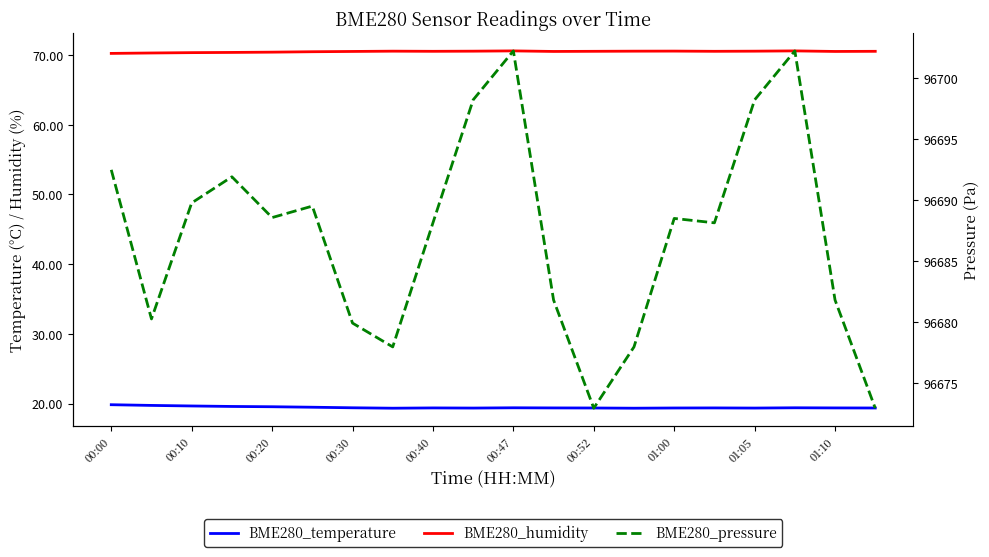

The value of BME280_temperature at 00:10 is 12.5. True or false?

False